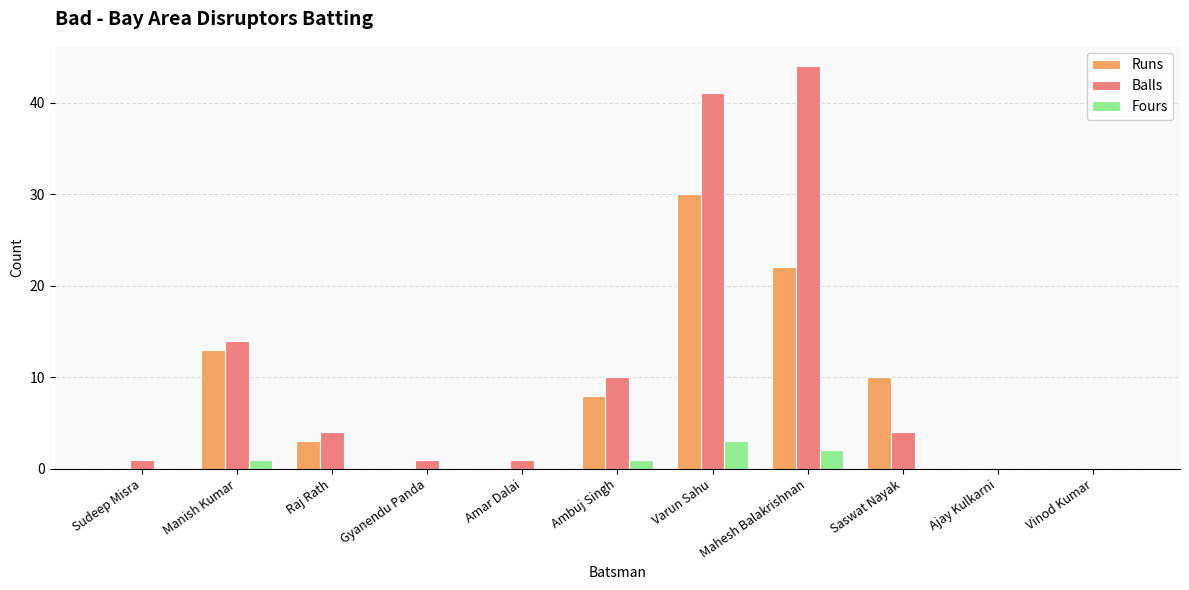

How many series are shown in this chart?

3